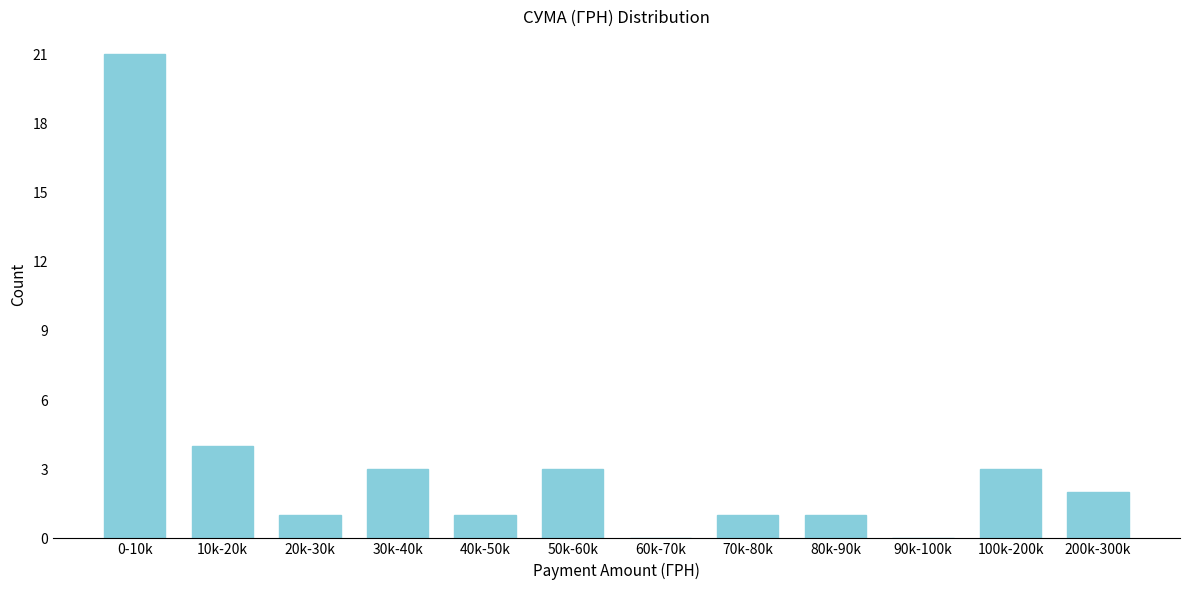

Reading right to left, transcribe all the data shown in this chart.

200k-300k=2	100k-200k=3	90k-100k=0	80k-90k=1	70k-80k=1	60k-70k=0	50k-60k=3	40k-50k=1	30k-40k=3	20k-30k=1	10k-20k=4	0-10k=21